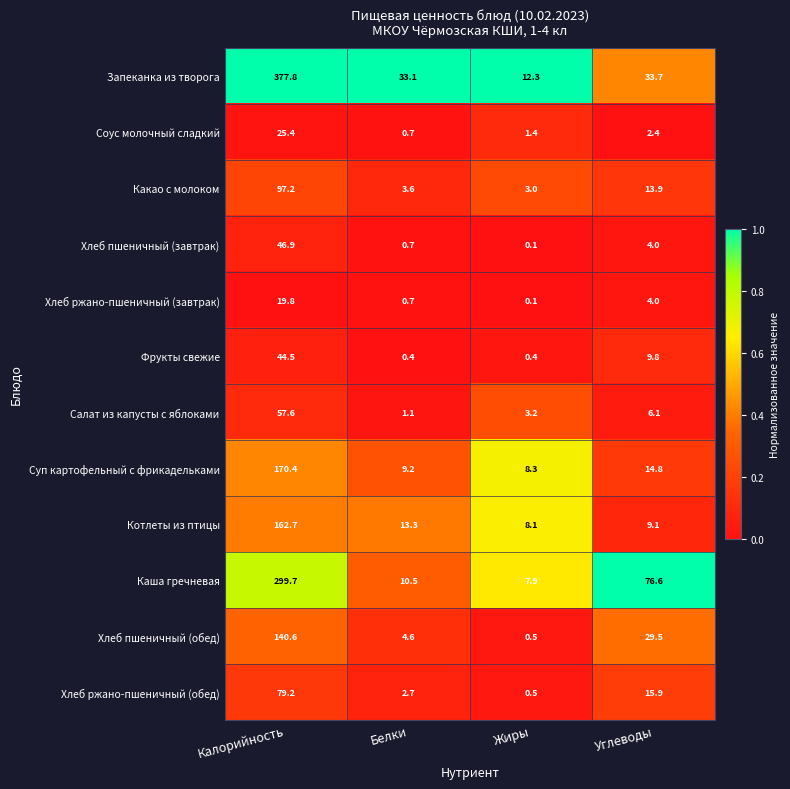

How many categories are shown in the chart?

4